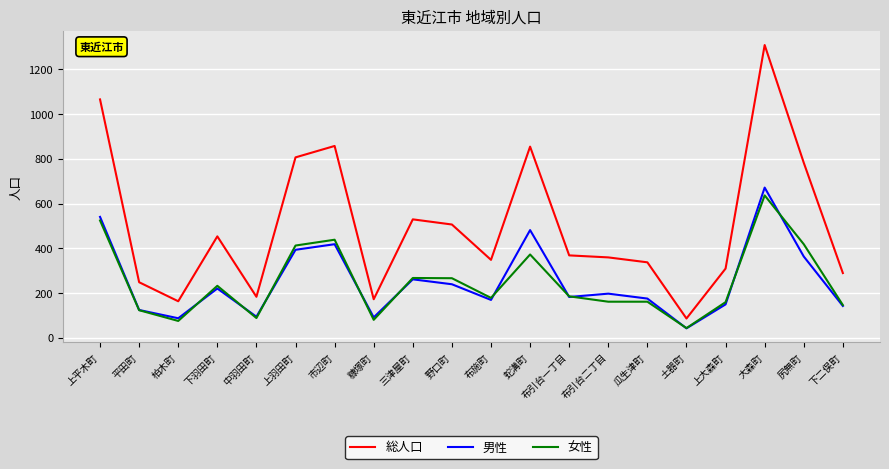

Which series has the largest total across all categories?

総人口